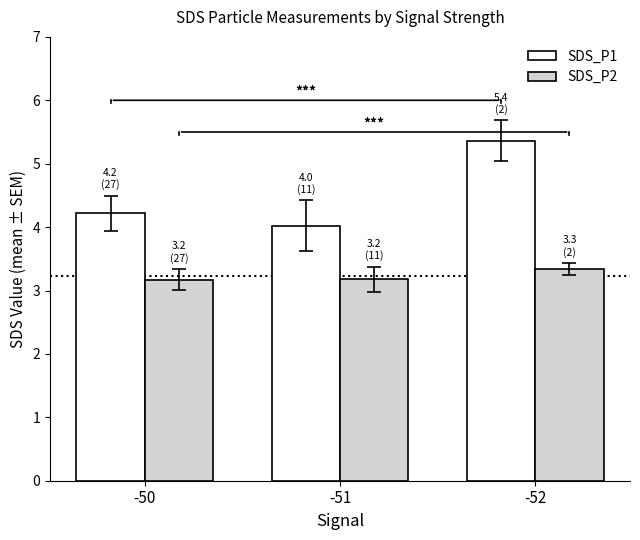

Rank the categories by SDS_P1 value from highest to lowest.

-52, -50, -51